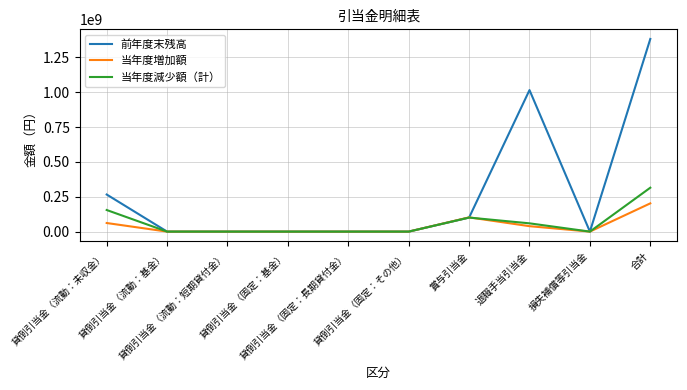

Which series has the widest spread of values?

前年度末残高